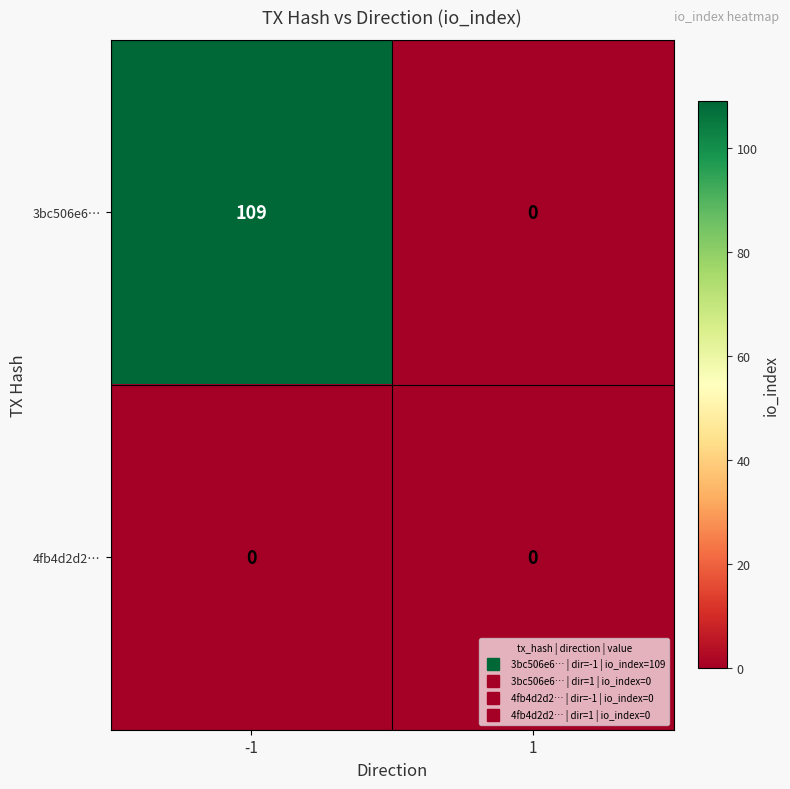

Reading right to left, transcribe all the data shown in this chart.

3bc506e6…: 1=0	-1=109
4fb4d2d2…: 1=0	-1=0